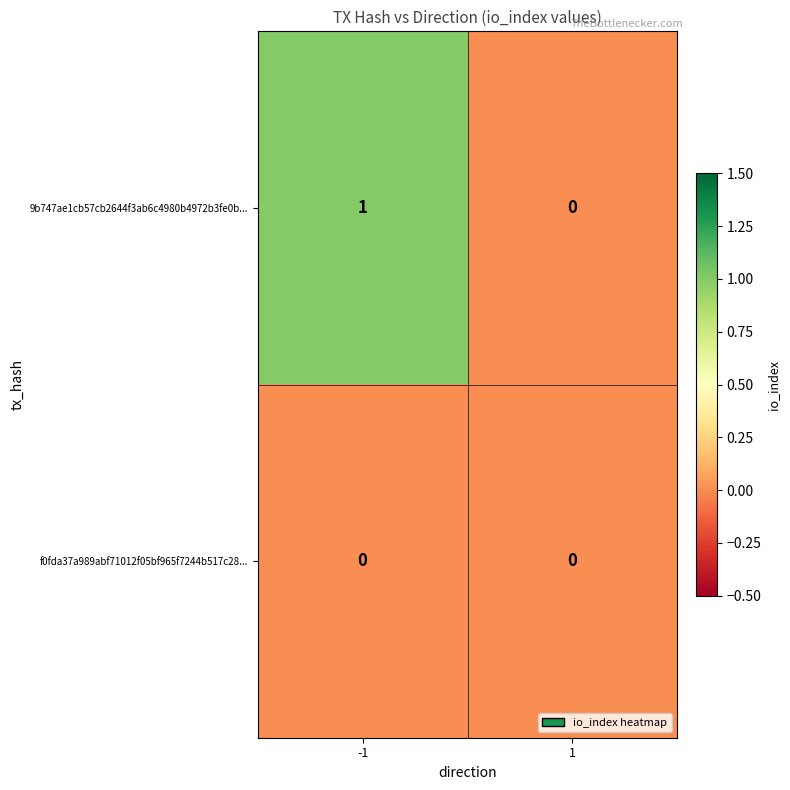

Which series has the largest total across all categories?

9b747ae1cb57cb2644f3ab6c4980b4972b3fe0b...